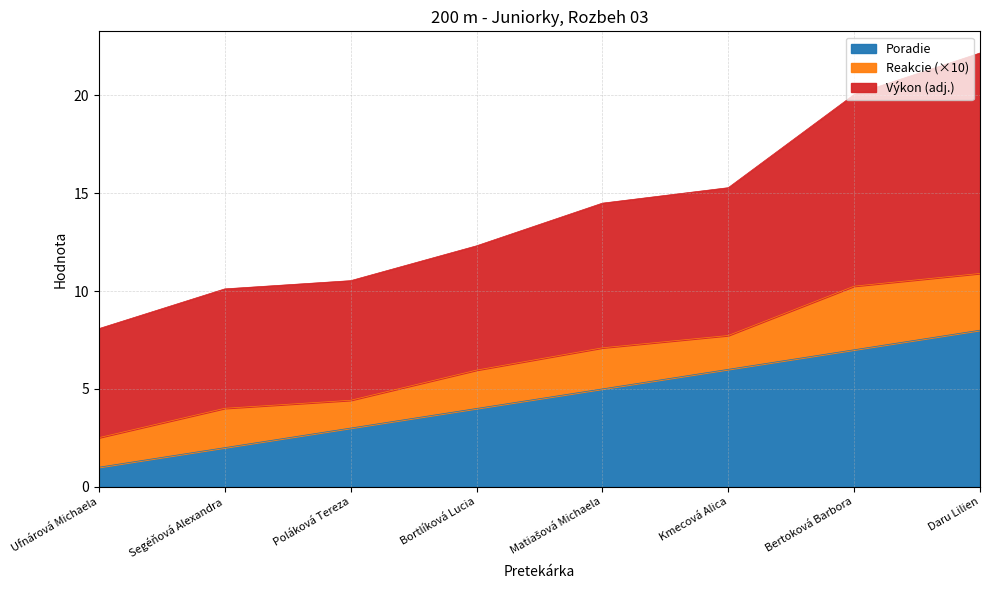

The value of Poradie at Daru Lilien is 8.0. True or false?

True